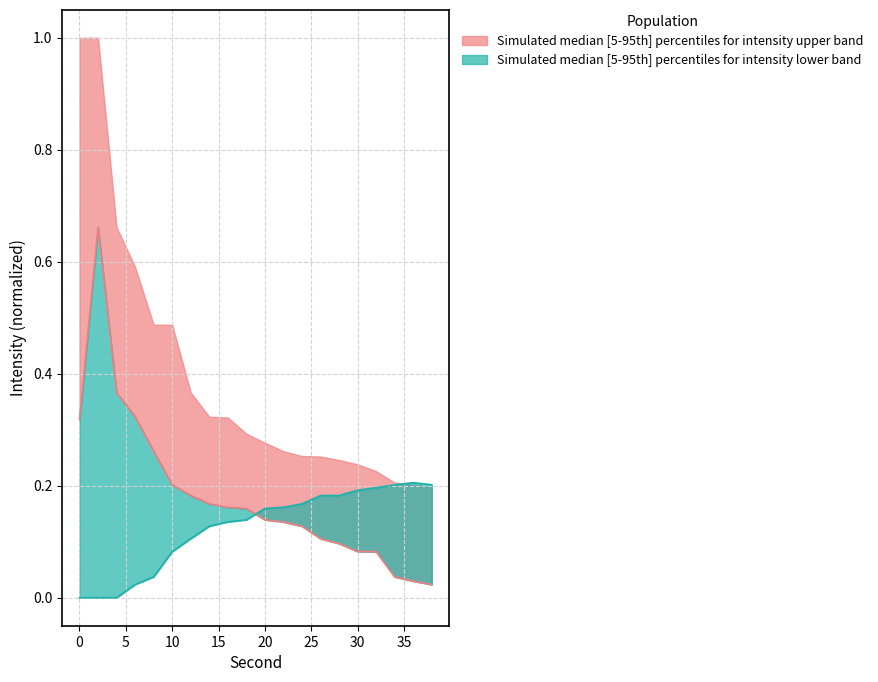

What is the maximum value for intensity_median?

0.7